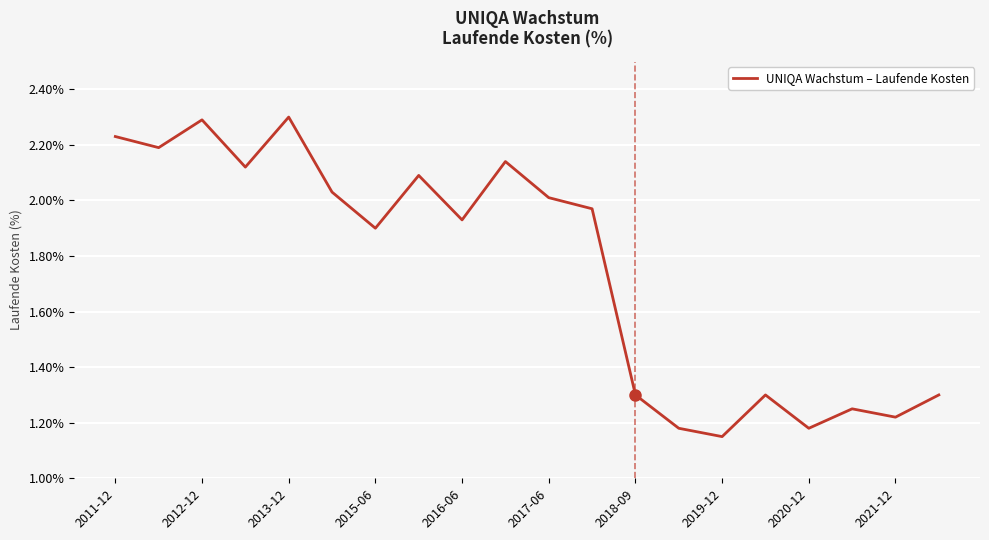

What is the sum of all values?

35.1